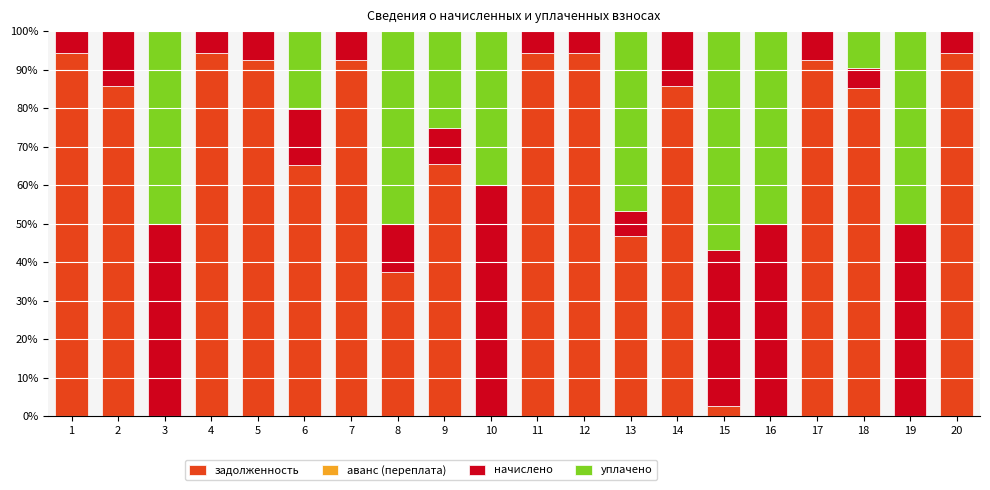

What is the sum of all задолженность values?

1223.3